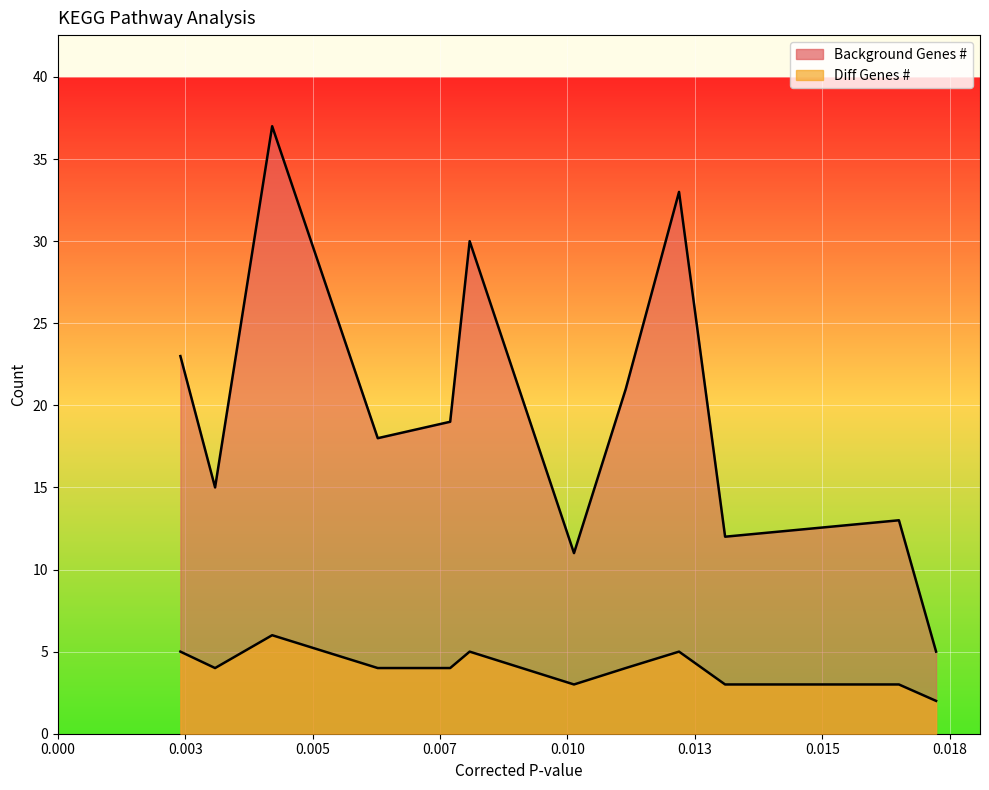

How many lines are shown in the chart?

2